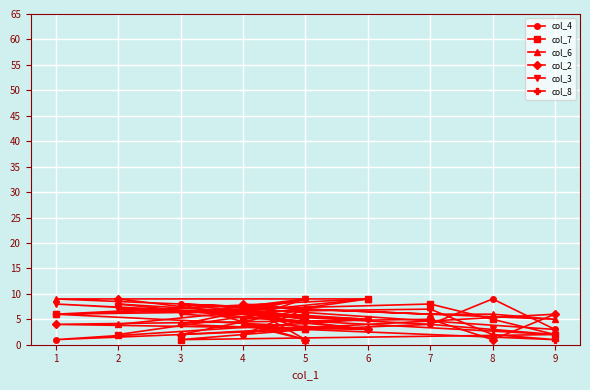

What is the sum of all col_3 values?

55